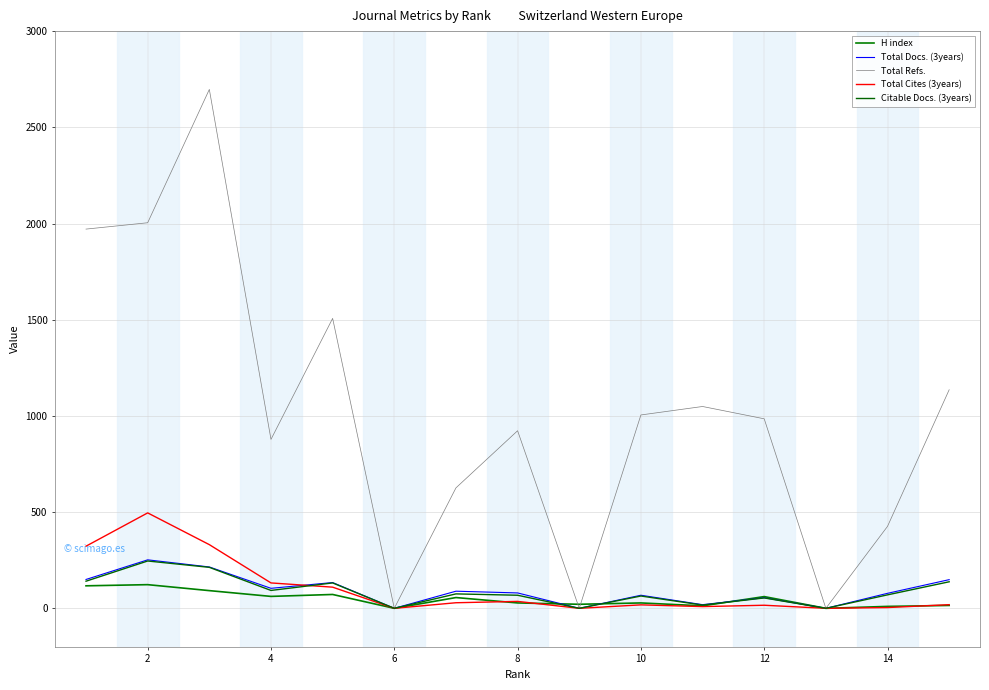

True or false: Total Docs. (3years) and Total Refs. cross at least once.

False